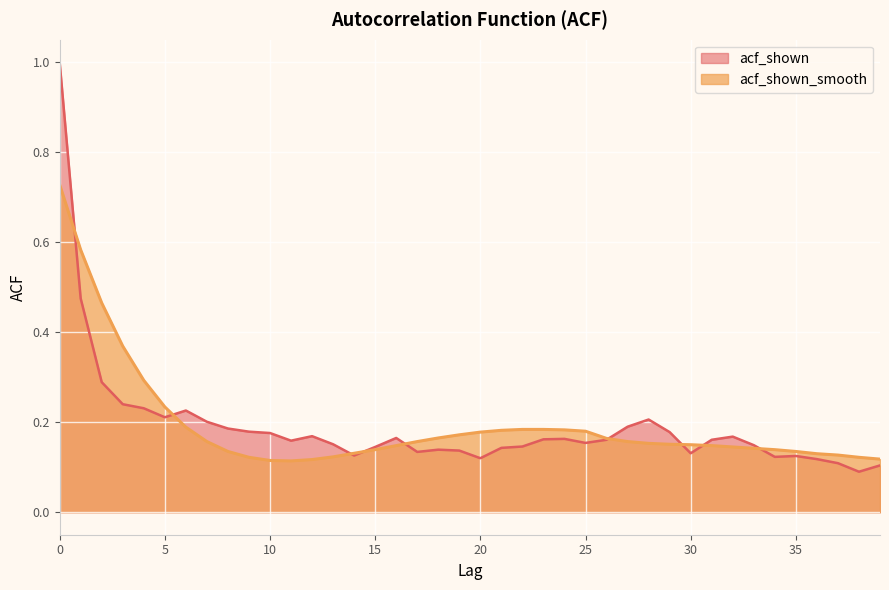

After their last crossing, which series has the higher values: acf_shown or acf_shown_smooth?

acf_shown_smooth